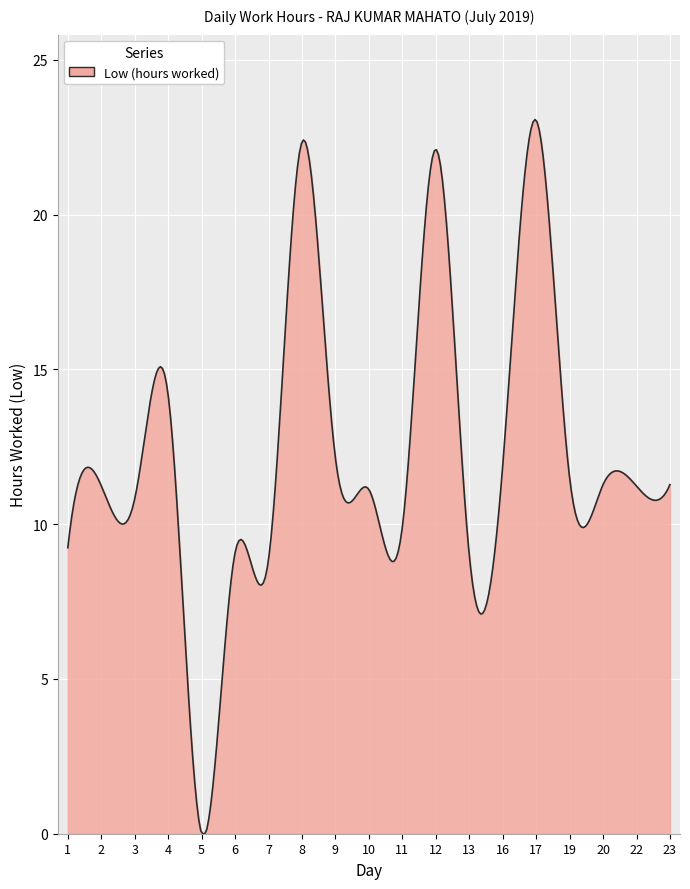

Is this an area chart (filled region under the line)?

Yes